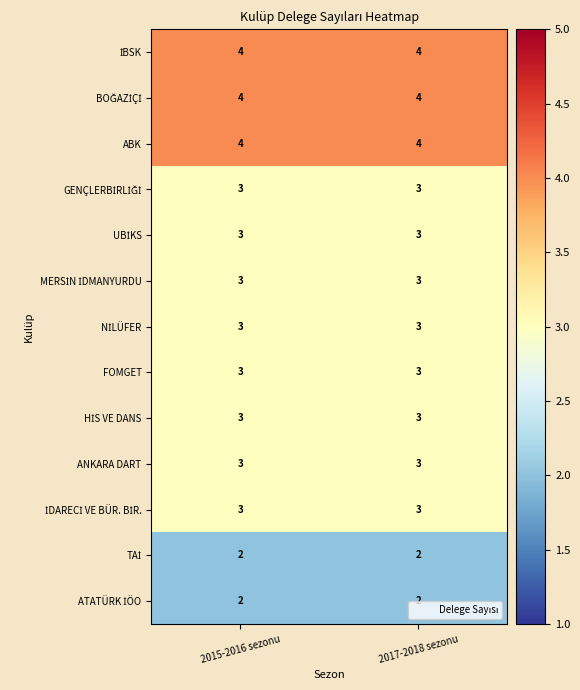

What is the total value across all series at 2017-2018 sezonu?

40